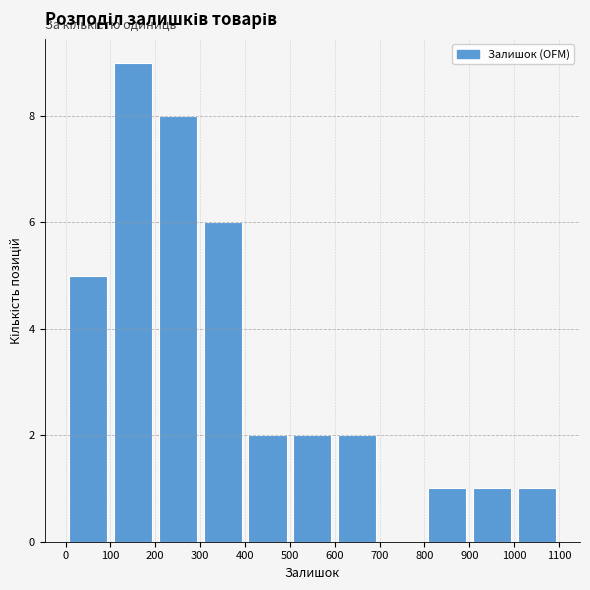

Reading left to right, list every bar in this chart as the range it spans on the x-axis followed by its height. The values are not printed on the chart, so give them approximately, as read against the axis.

0 to 100: 5
100 to 200: 9
200 to 300: 8
300 to 400: 6
400 to 500: 2
500 to 600: 2
600 to 700: 2
700 to 800: 0
800 to 900: 1
900 to 1000: 1
1000 to 1100: 1